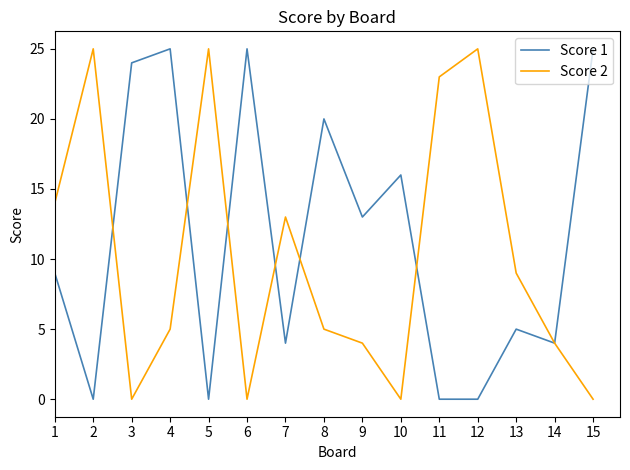

What is the greatest value displayed?

25